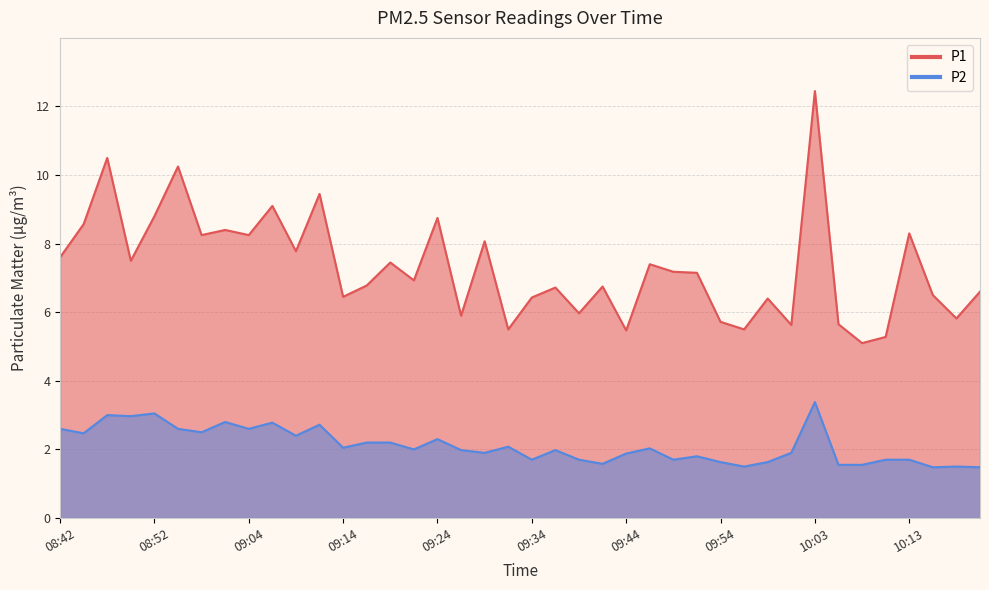

At which category is the sum across all series the highest?

10:03